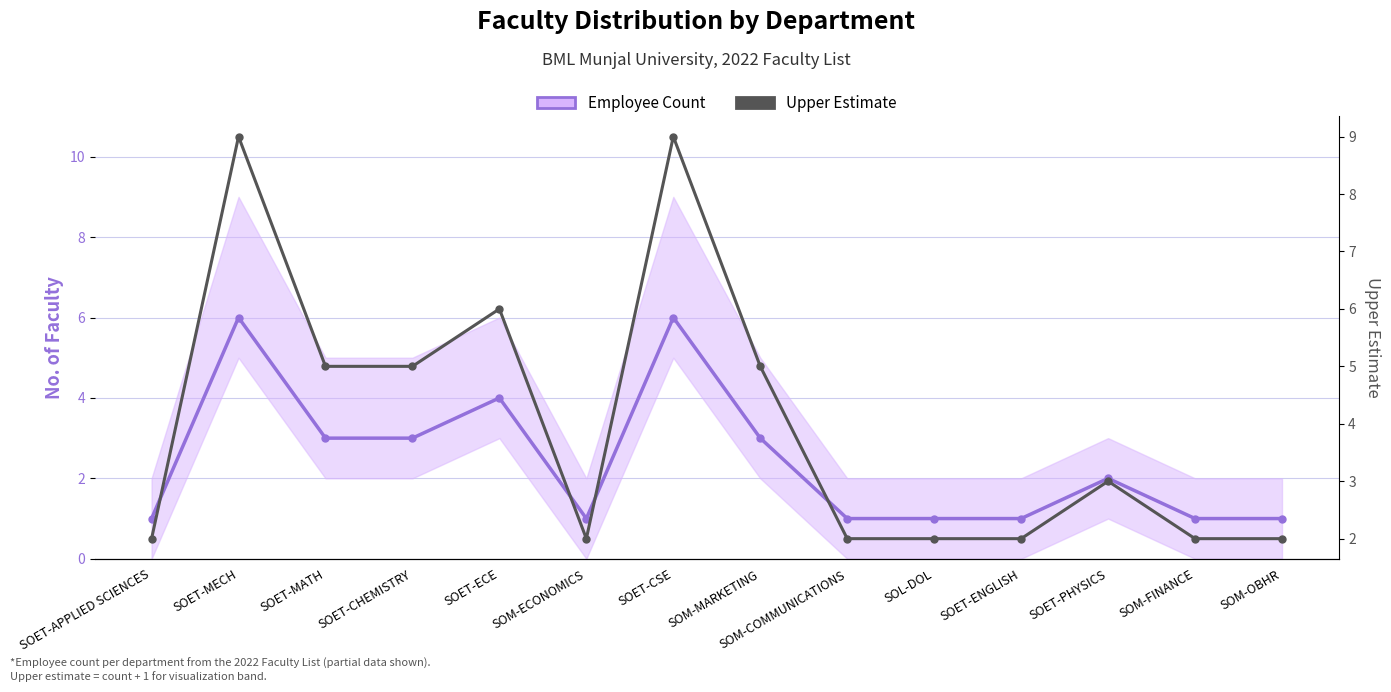

What is the spread (max minus min) of values at SOET-ENGLISH?

1